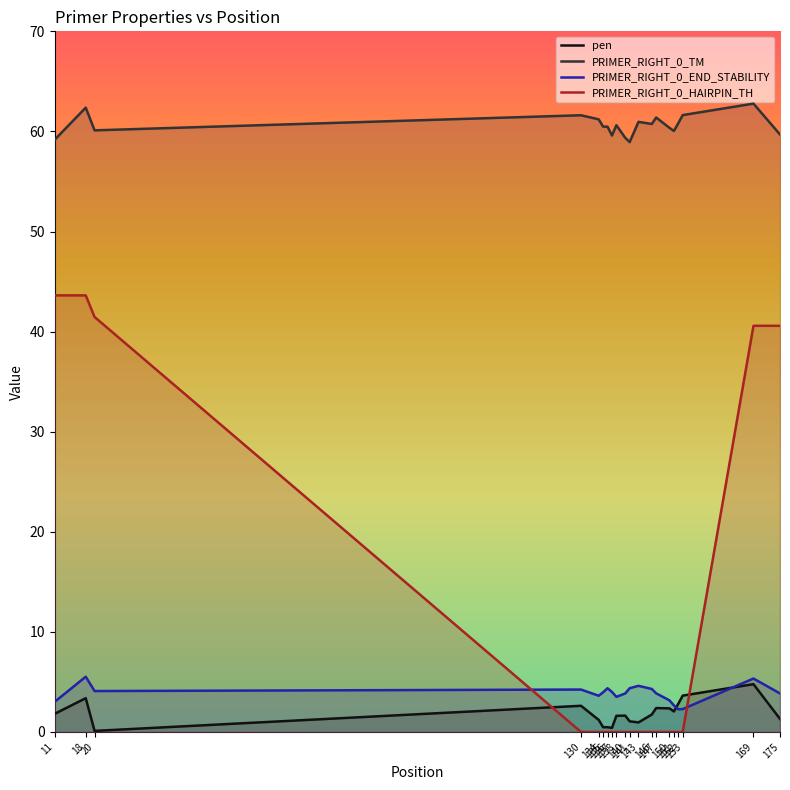

True or false: PRIMER_RIGHT_0_HAIRPIN_TH has a value of 0.0 at 140.

True